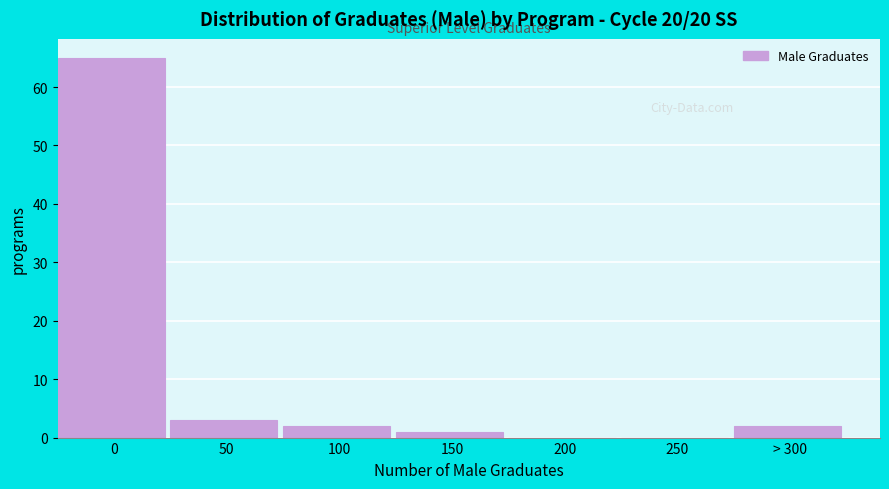

Reading left to right, what are all the values shown in this chart?

0=65	50=3	100=2	150=1	200=0	250=0	> 300=2